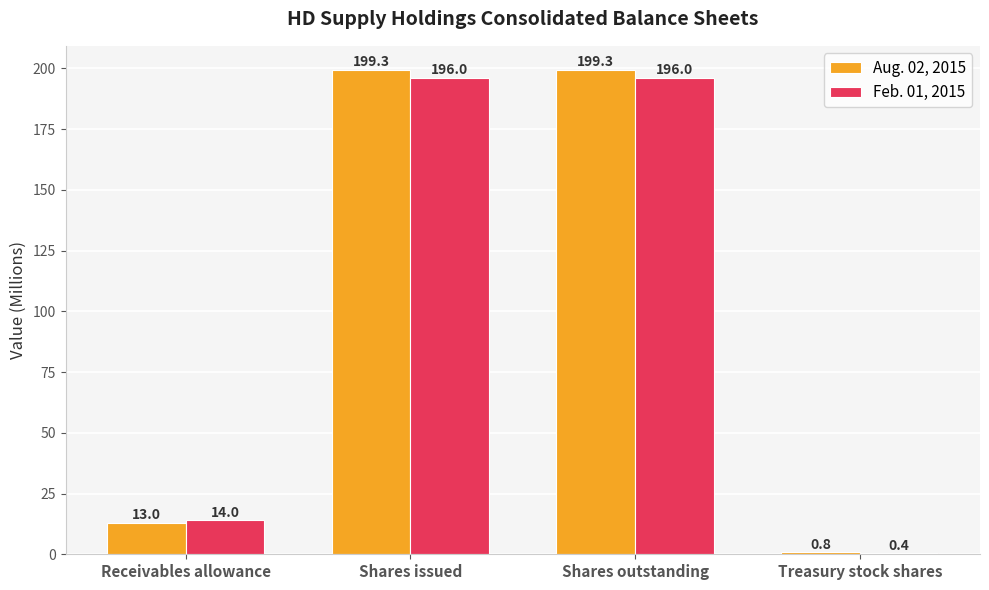

The value of Feb. 01, 2015 at Shares issued is 72.2. True or false?

False